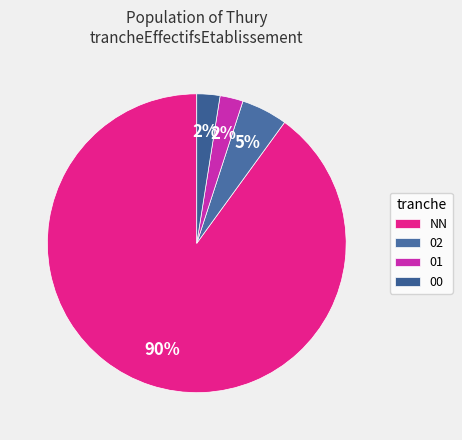

How many slices are in this pie chart?

4